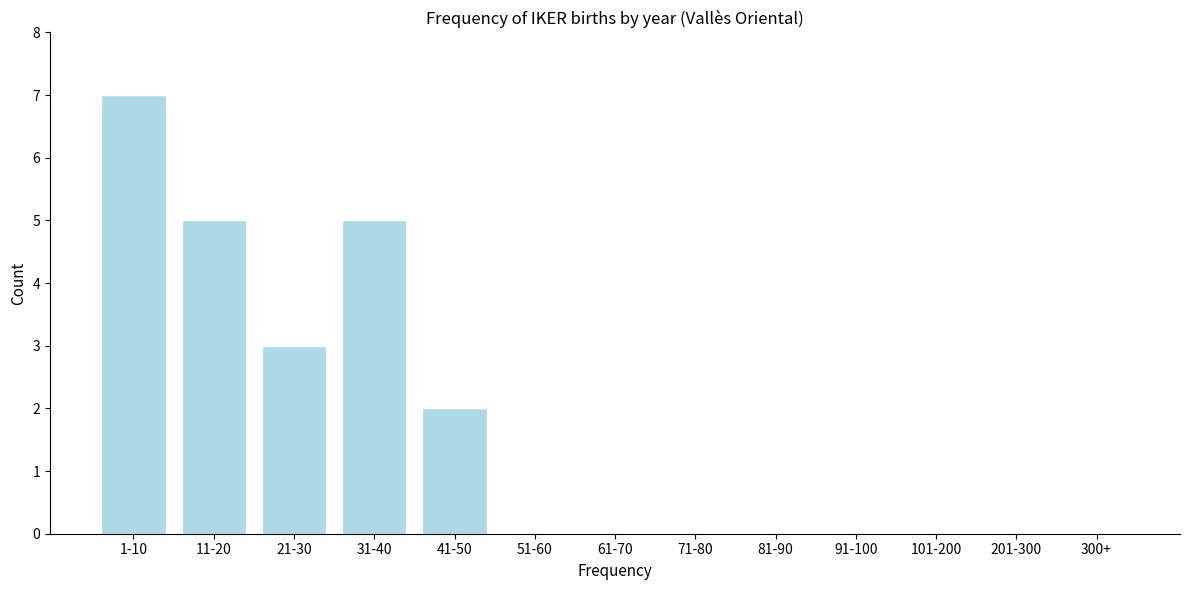

Reading left to right, extract all data points from this chart.

1-10=7	11-20=5	21-30=3	31-40=5	41-50=2	51-60=0	61-70=0	71-80=0	81-90=0	91-100=0	101-200=0	201-300=0	300+=0